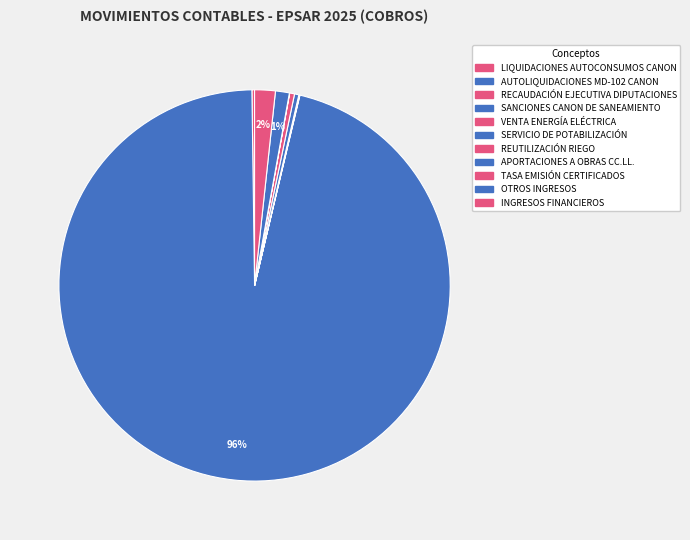

Which category has the biggest portion of the pie?

AUTOLIQUIDACIONES MD-102 CANON